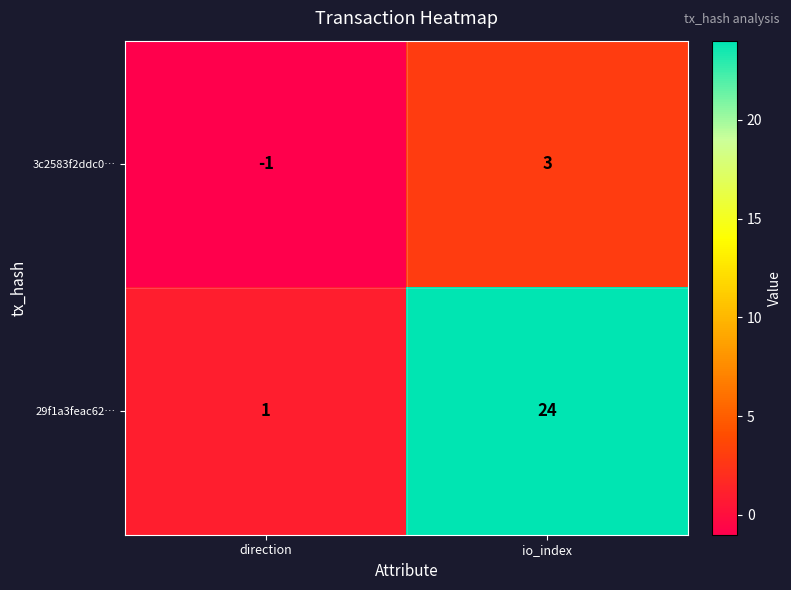

The value of 3c2583f2ddc0… at direction is 0. True or false?

False